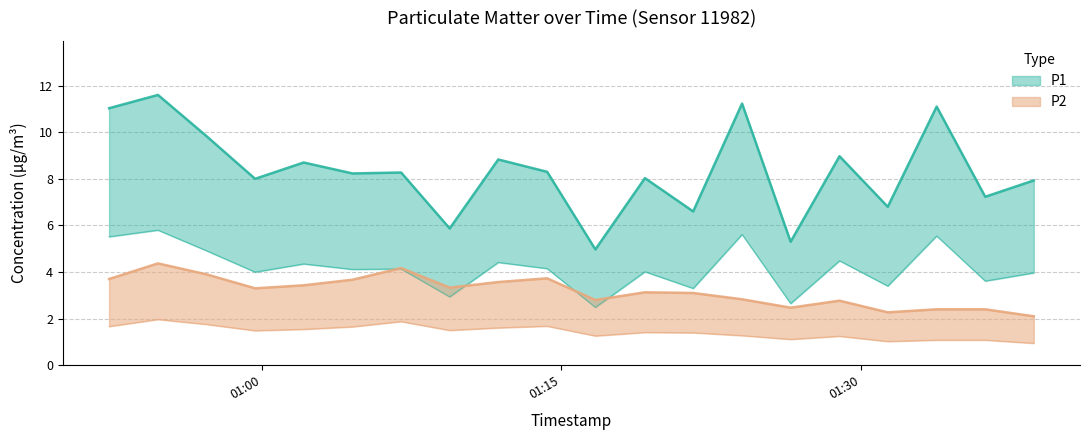

What is the value of the P2 point at the 13th from the left?

3.1